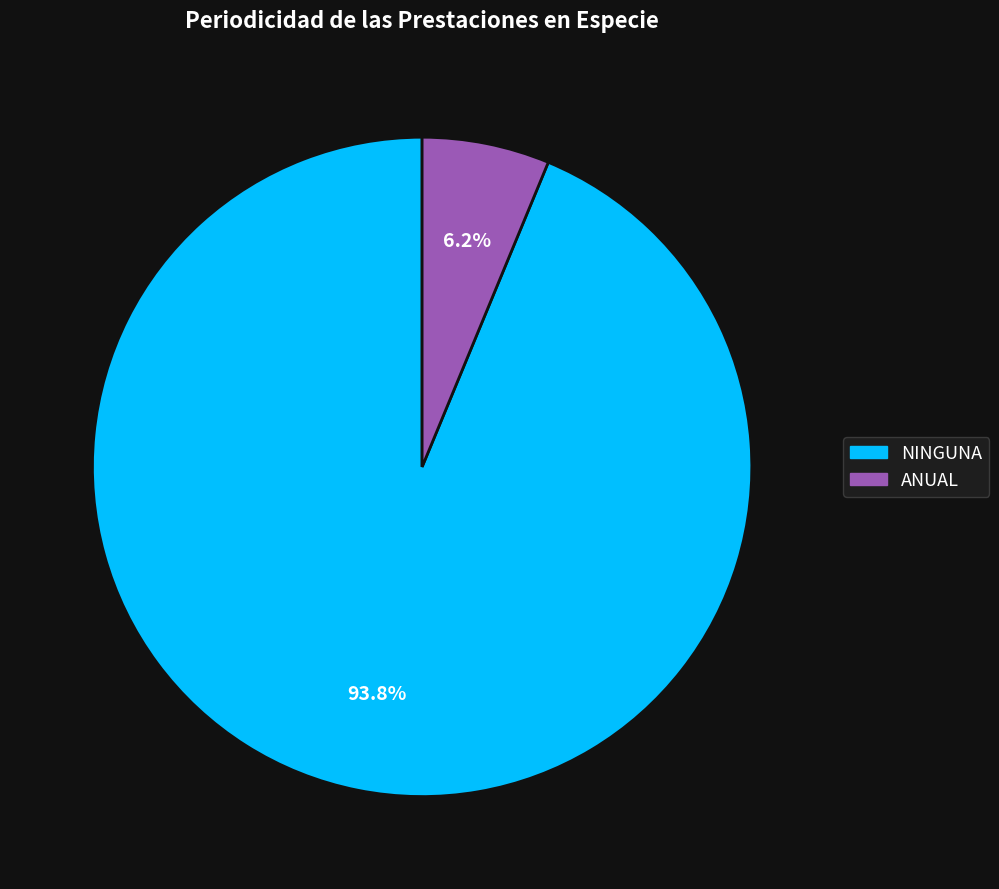

Is there a majority slice in this chart?

Yes